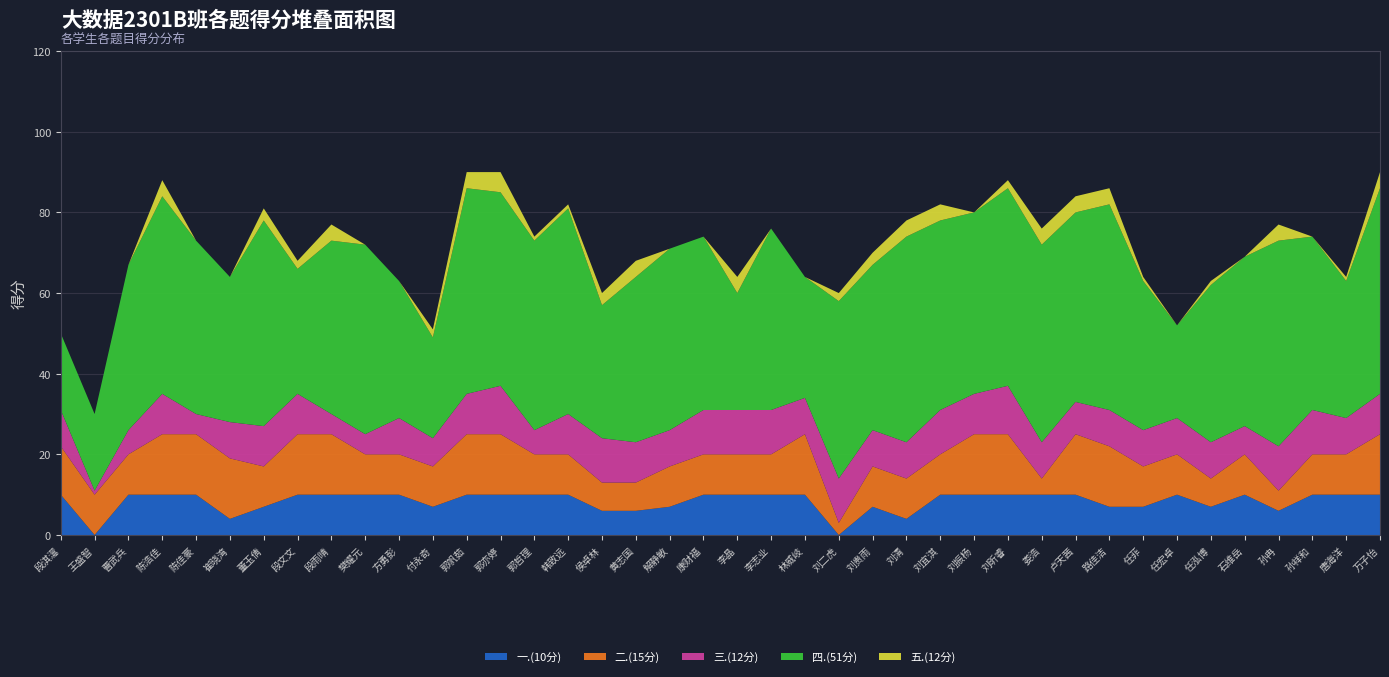

Reading left to right, what are all the values shown in this chart?

一.(10分): 10	0	10	10	10	4	7	10	10	10	10	7	10	10	10	10	6	6	7	10	10	10	10	0	7	4	10	10	10	10	10	7	7	10	7	10	6	10	10	10
二.(15分): 12	10	10	15	15	15	10	15	15	10	10	10	15	15	10	10	7	7	10	10	10	10	15	3	10	10	10	15	15	4	15	15	10	10	7	10	5	10	10	15
三.(12分): 9	1	6	10	5	9	10	10	5	5	9	7	10	12	6	10	11	10	9	11	11	11	9	11	9	9	11	10	12	9	8	9	9	9	9	7	11	11	9	10
四.(51分): 19	19	41	49	43	36	51	31	43	47	34	25	51	48	47	51	33	41	45	43	29	45	30	44	41	51	47	45	49	49	47	51	37	23	39	42	51	43	34	51
五.(12分): 0	0	0	4	0	0	3	2	4	0	0	2	4	5	1	1	3	4	0	0	4	0	0	2	3	4	4	0	2	4	4	4	1	0	1	0	4	0	1	4